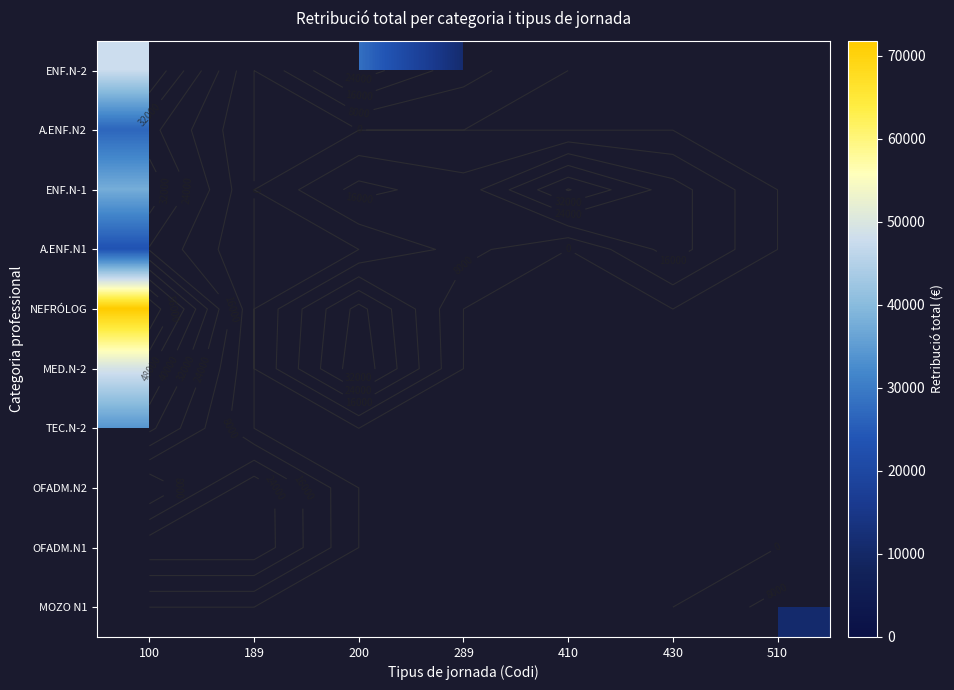

Count the number of categories in the chart.

7